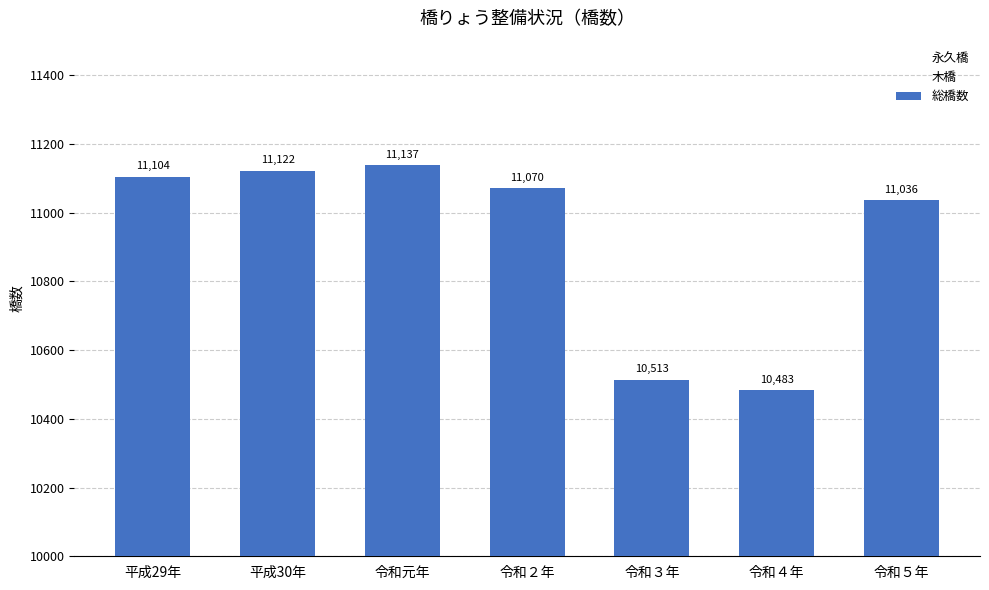

What value does the data have at 令和３年?

10513